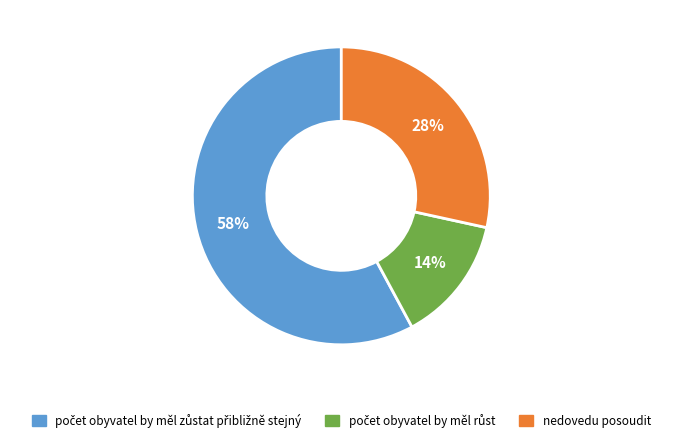

Is there any slice that represents more than half of the pie?

Yes